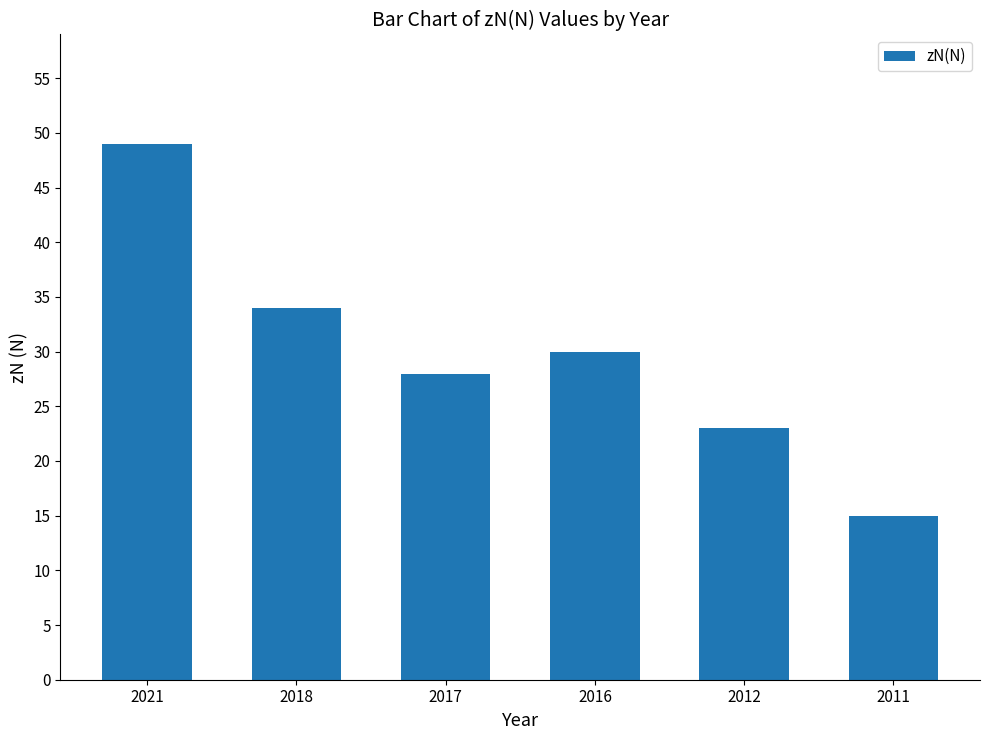

List the labels in order of value, largest first.

2021, 2018, 2016, 2017, 2012, 2011